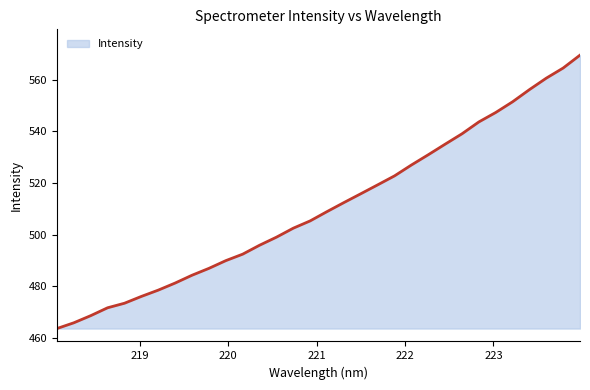

True or false: there are more than 0 points higher than both neighbors.

False